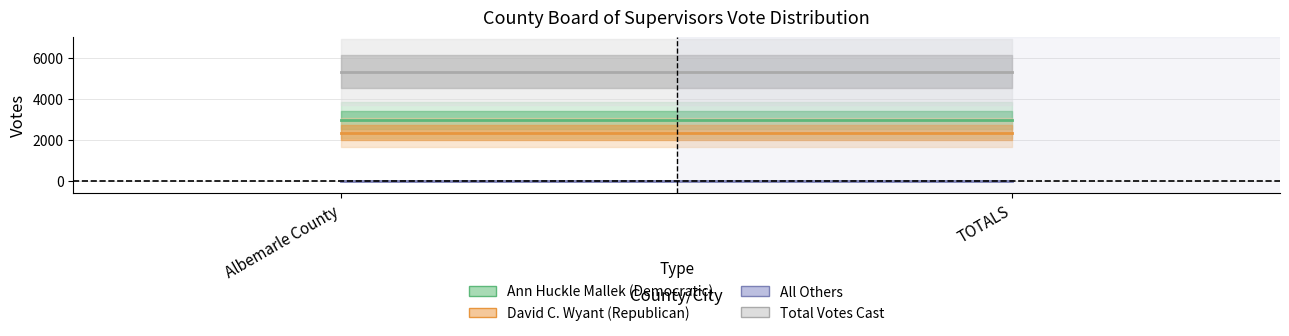

Is it true that David C. Wyant (Republican) equals 2350 at Albemarle County?

True